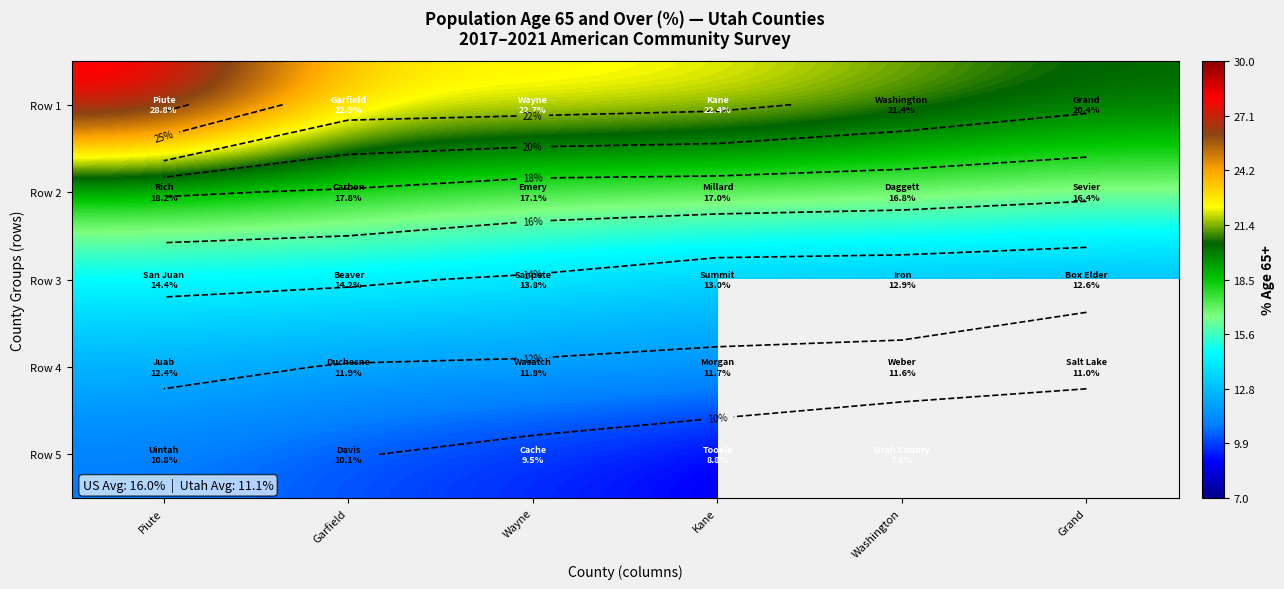

What is the difference between the maximum and minimum values in the Row 1 series?

8.4